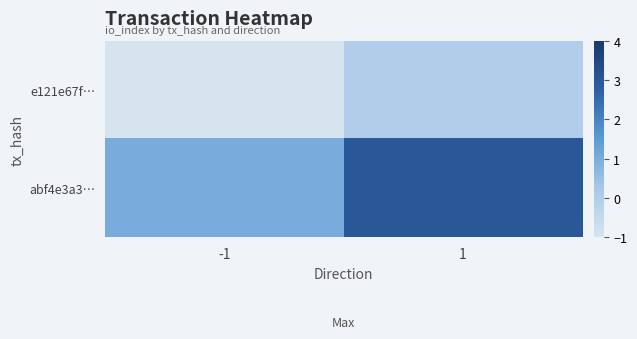

What is the maximum value shown in the chart?

3